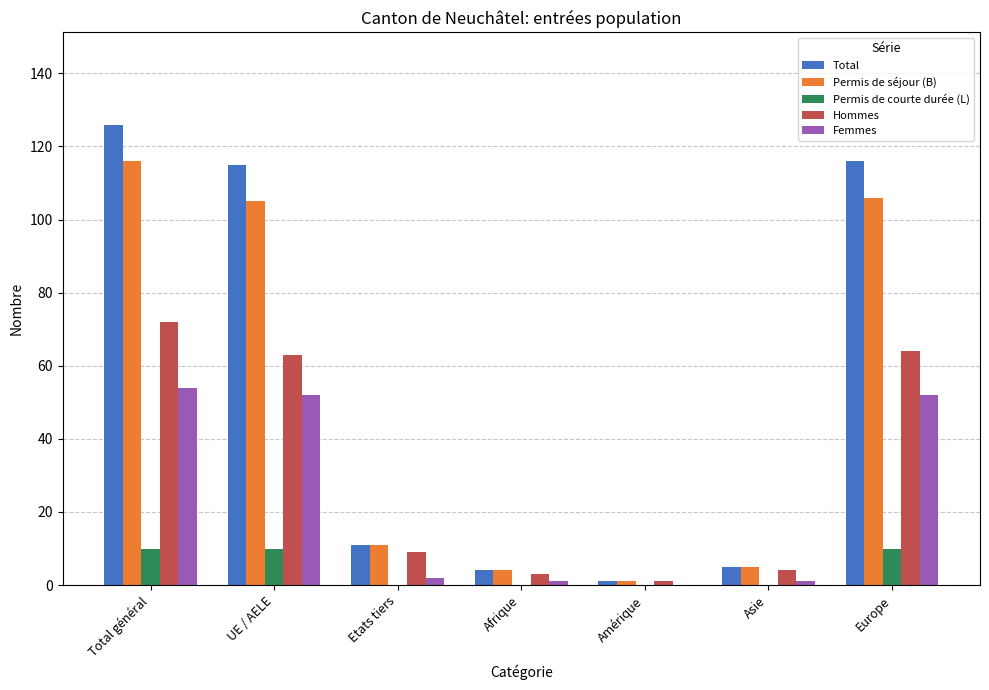

What value does the Permis de séjour (B) series have at Total général?

116